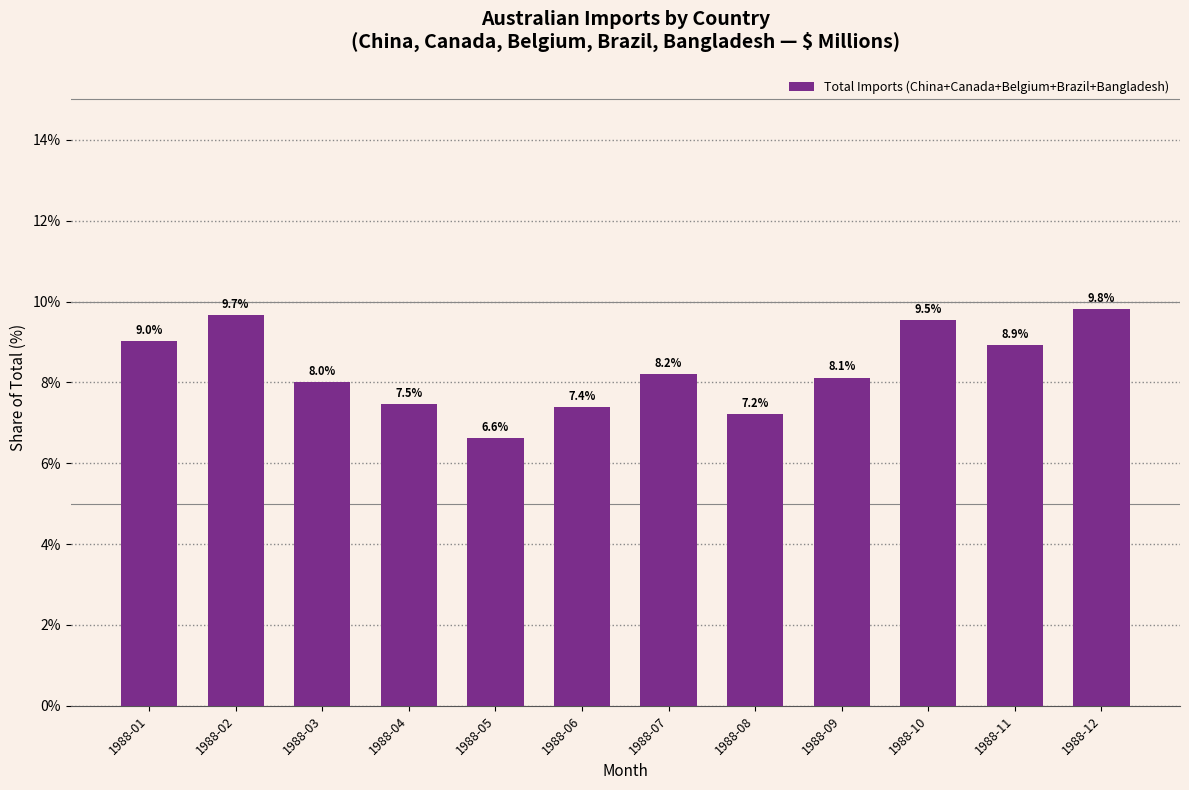

List the labels in order of value, largest first.

1988-12, 1988-02, 1988-10, 1988-01, 1988-11, 1988-07, 1988-09, 1988-03, 1988-04, 1988-06, 1988-08, 1988-05